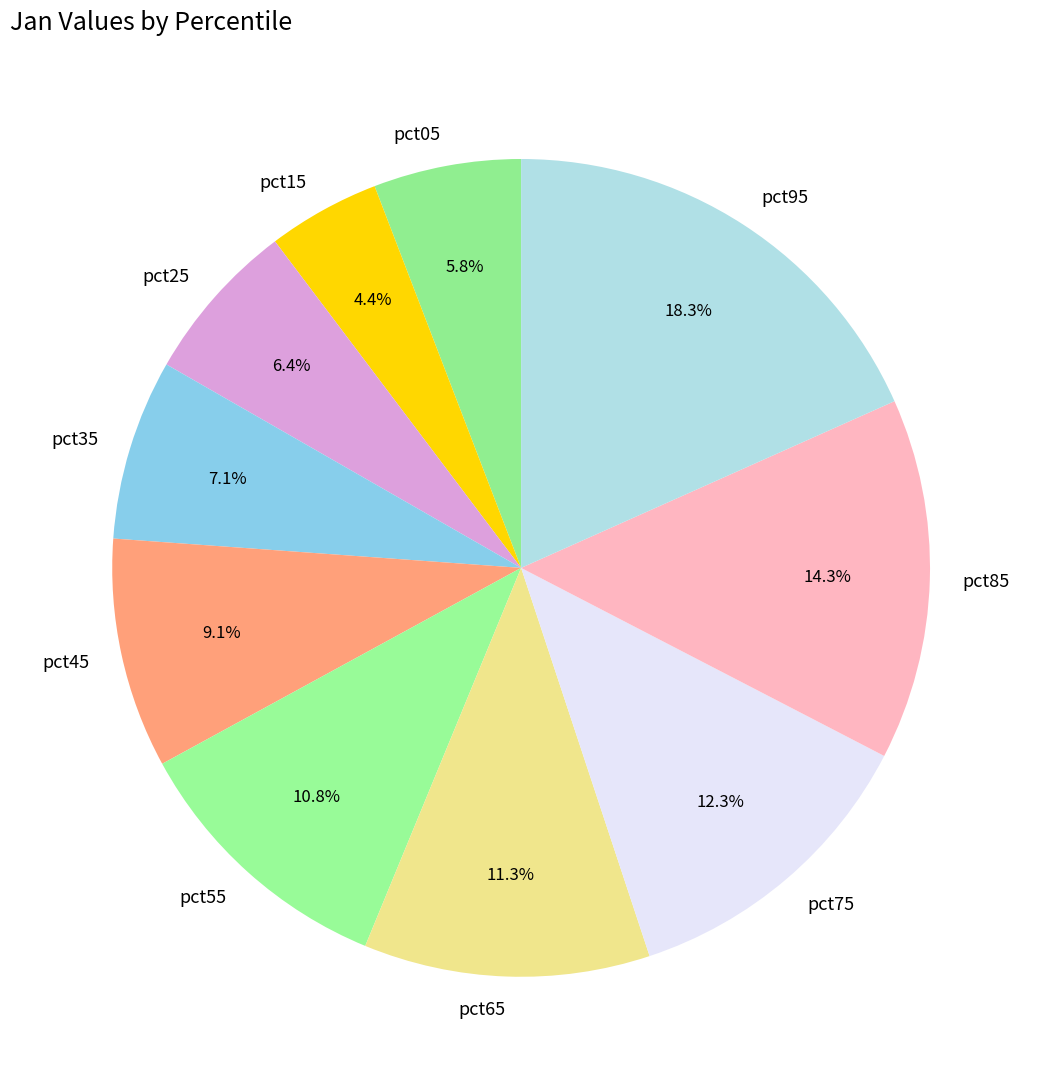

Is it true that pct85 is 14% of the pie?

True